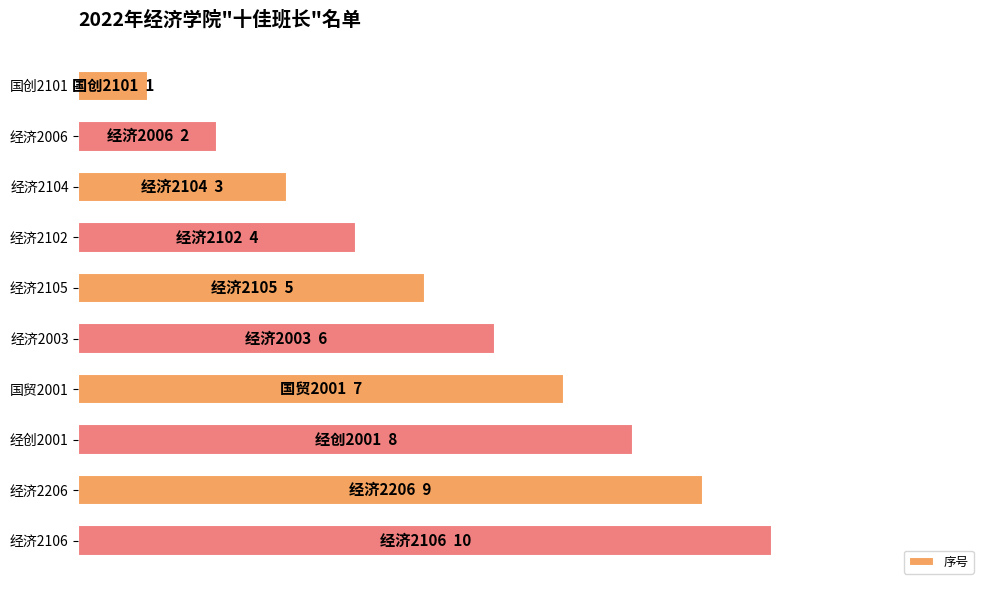

At which label is the value closest to 5?

经济2105